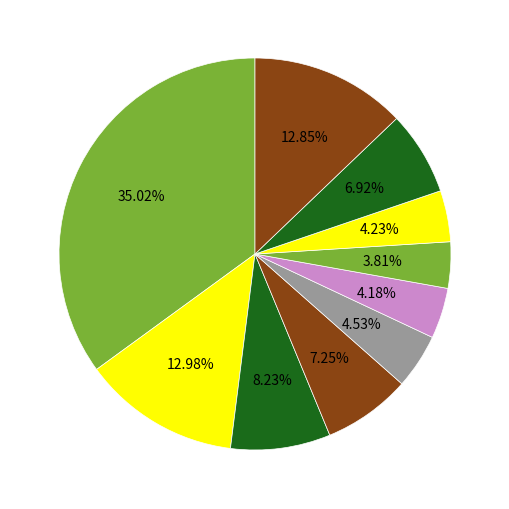

How many slices are in this pie chart?

10